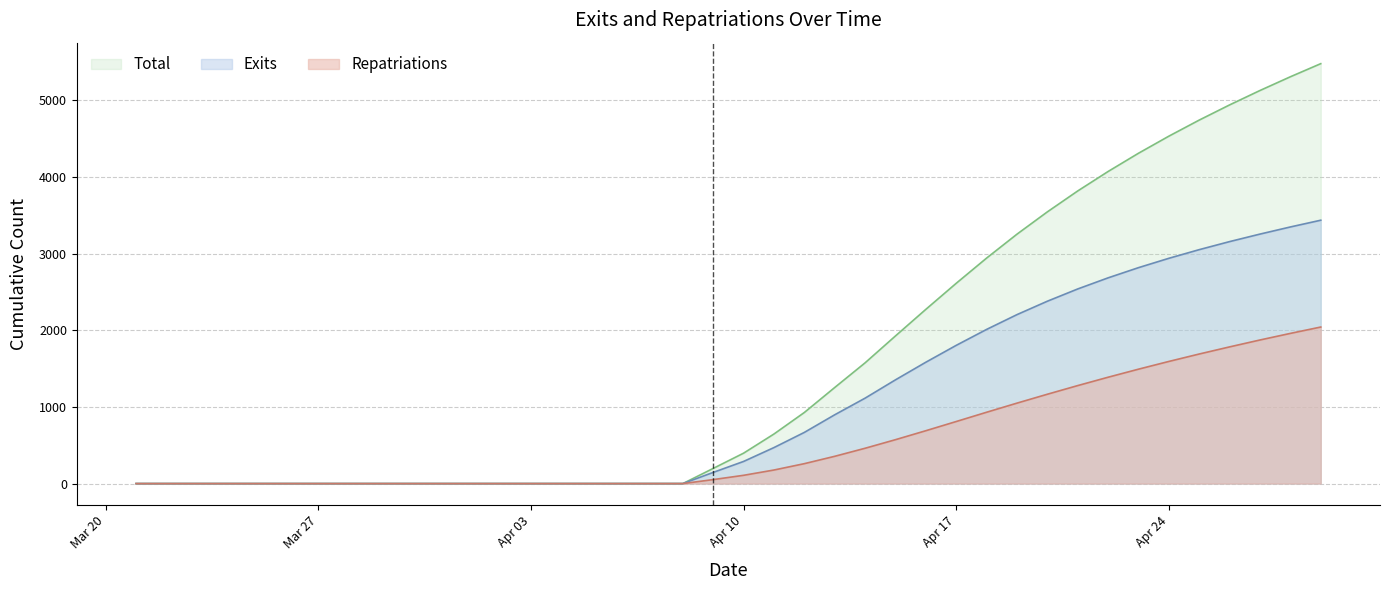

How many lines are shown in the chart?

3